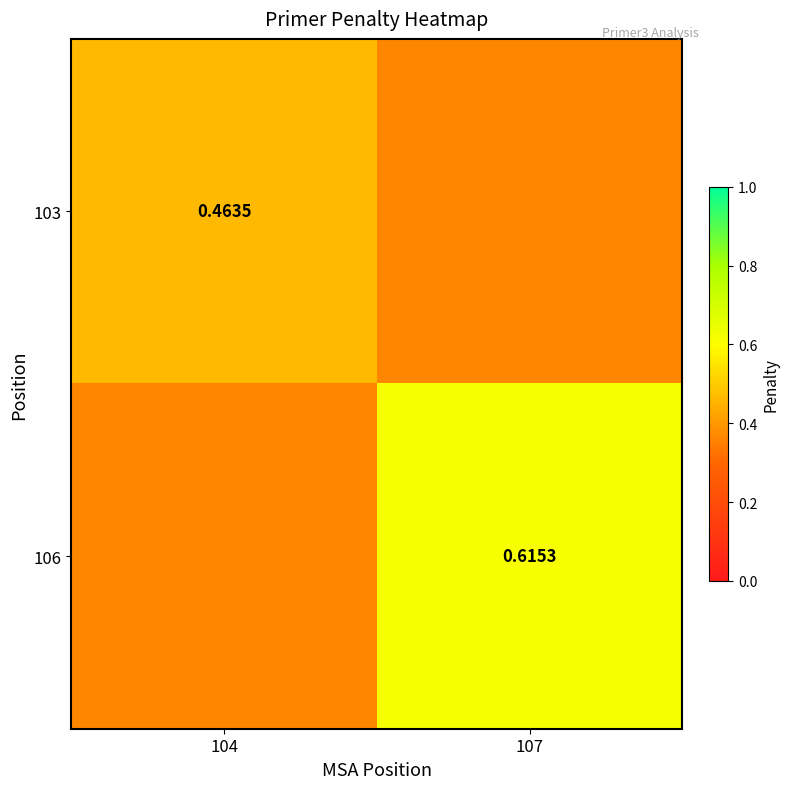

Is the value of 106 at 107 greater than the value of 103 at 104?

Yes